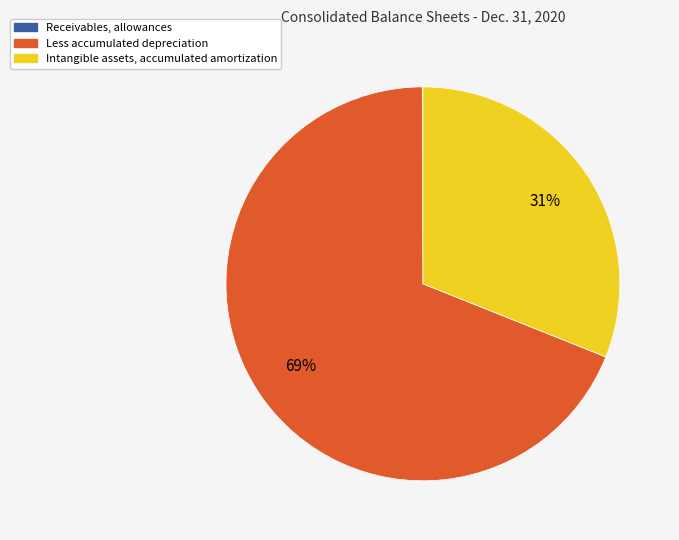

To the nearest percent, what is the combined percentage of Intangible assets, accumulated amortization and Less accumulated depreciation?

100%